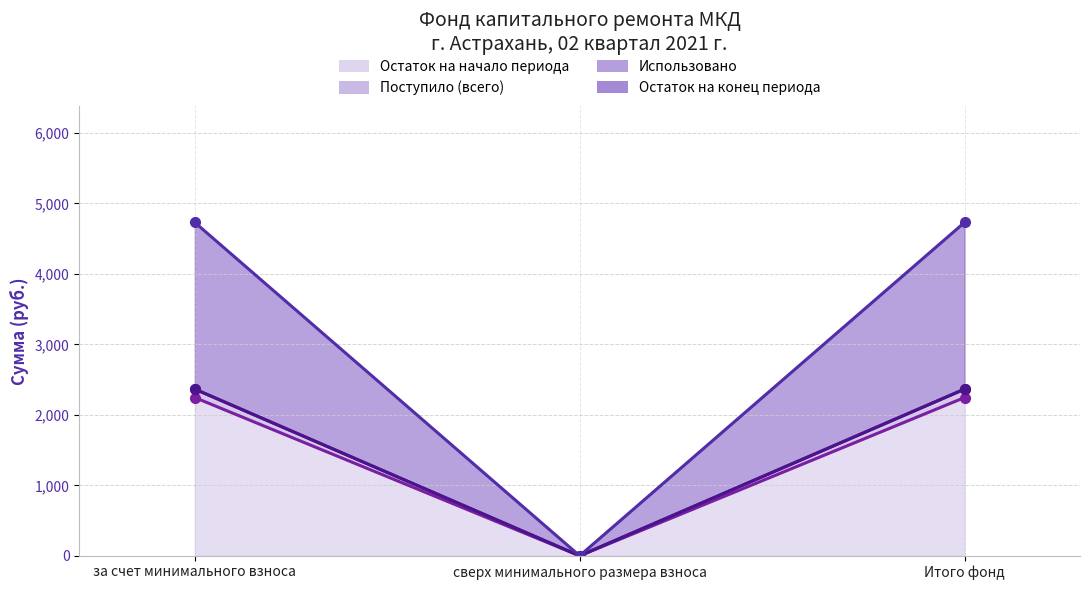

Which series has the largest total across all categories?

Остаток на конец периода (линия)